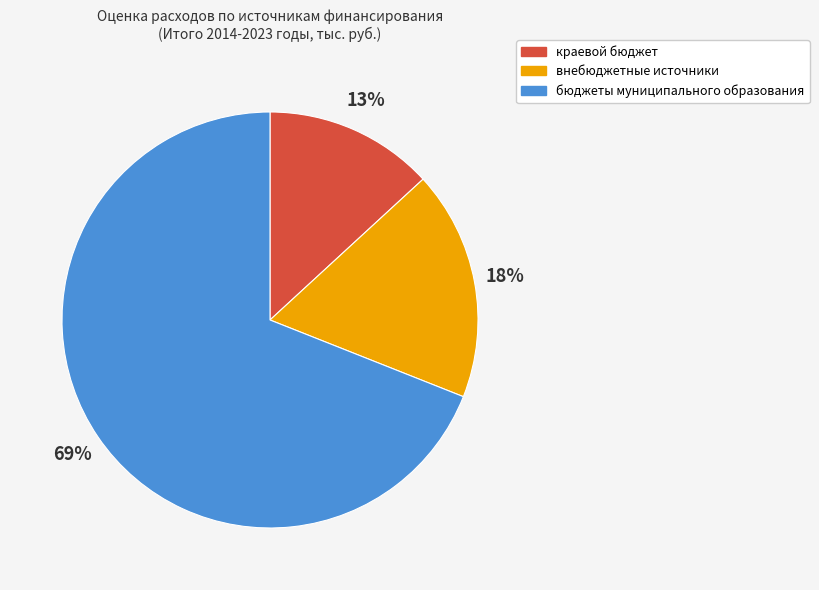

To the nearest percent, what is the difference between the largest and smallest slice percentages?

56%